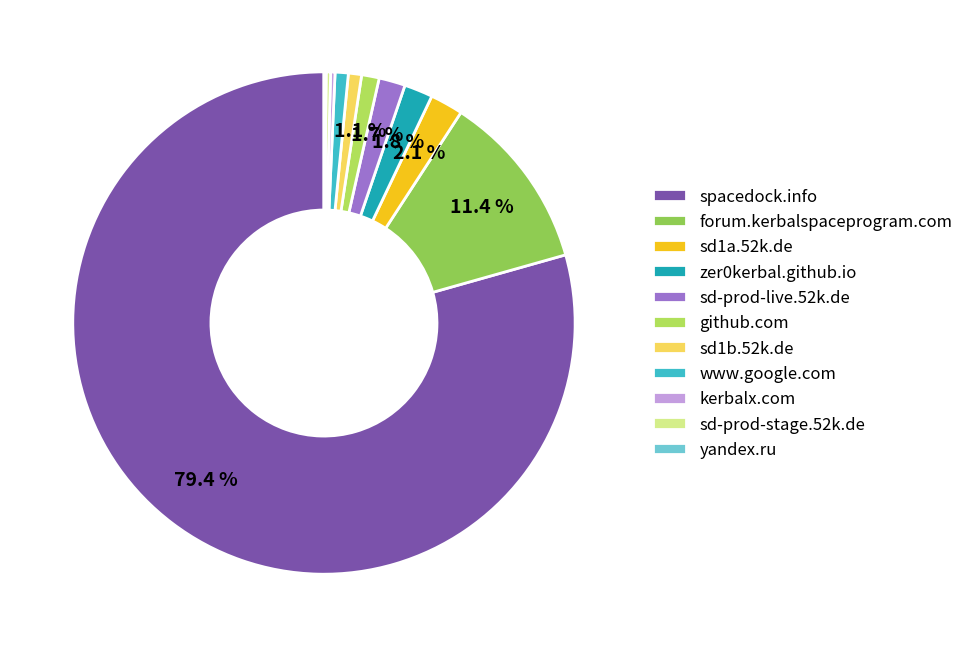

True or false: zer0kerbal.github.io accounts for 1% of the total.

False